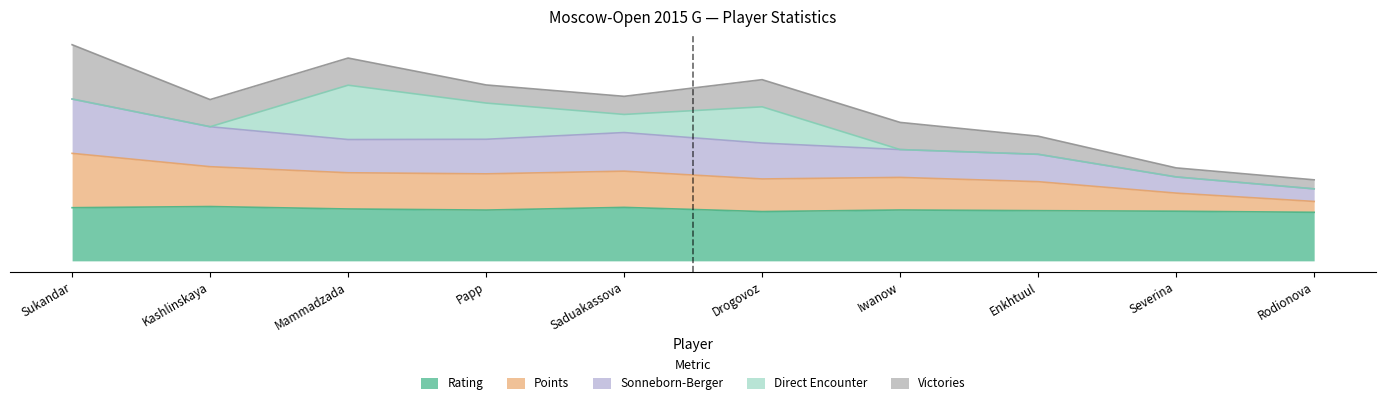

Which series changed the most between Kashlinskaya and Severina?

Sonneborn-Berger